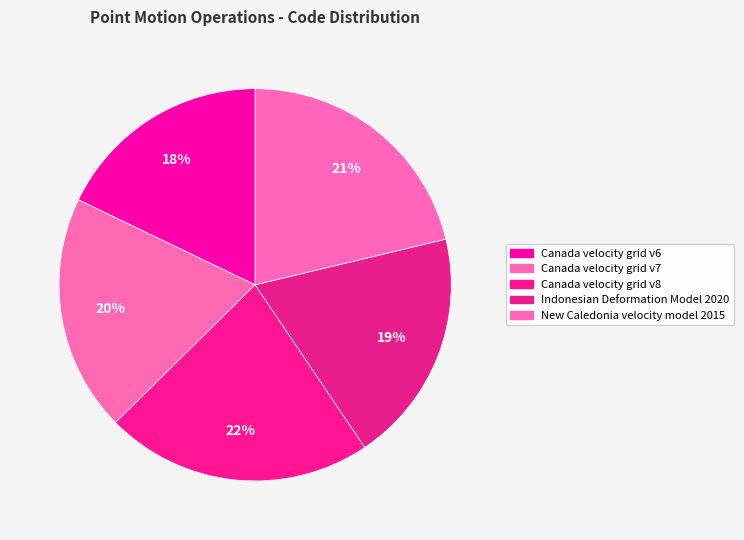

To the nearest percent, what is the difference between the Indonesian Deformation Model 2020 and Canada velocity grid v8 slice percentages?

3%